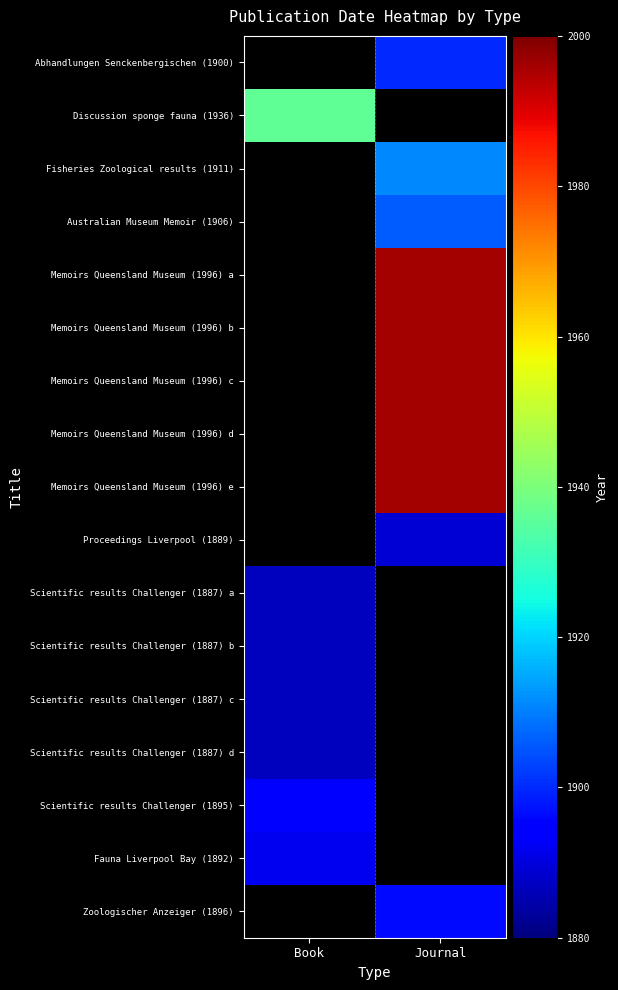

True or false: Discussion sponge fauna (1936) has a value of 1936.0 at Book.

True